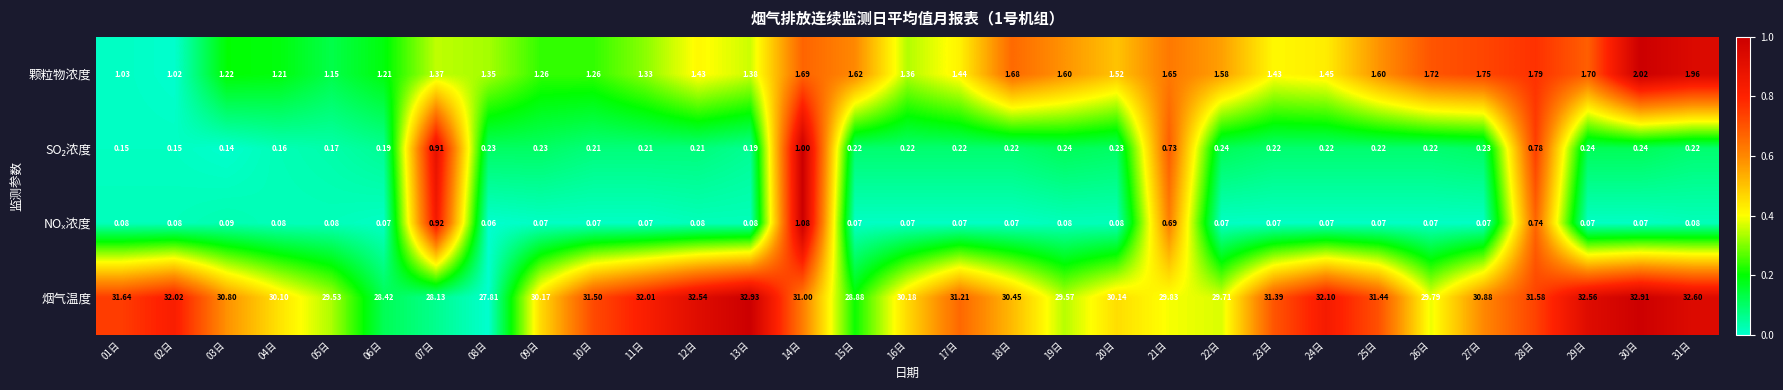

What is the total value across all series at 16日?

31.8